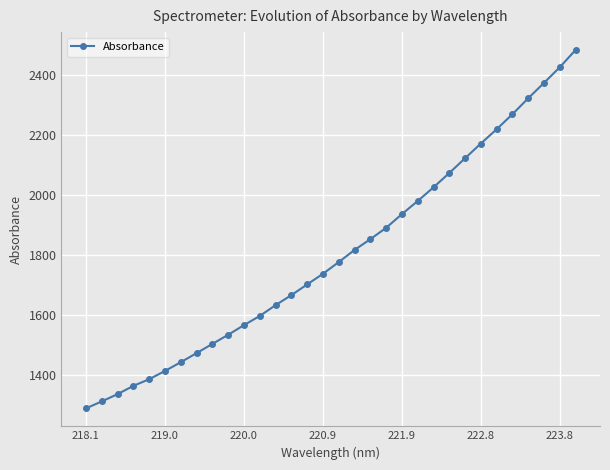

How many lines are shown in the chart?

1